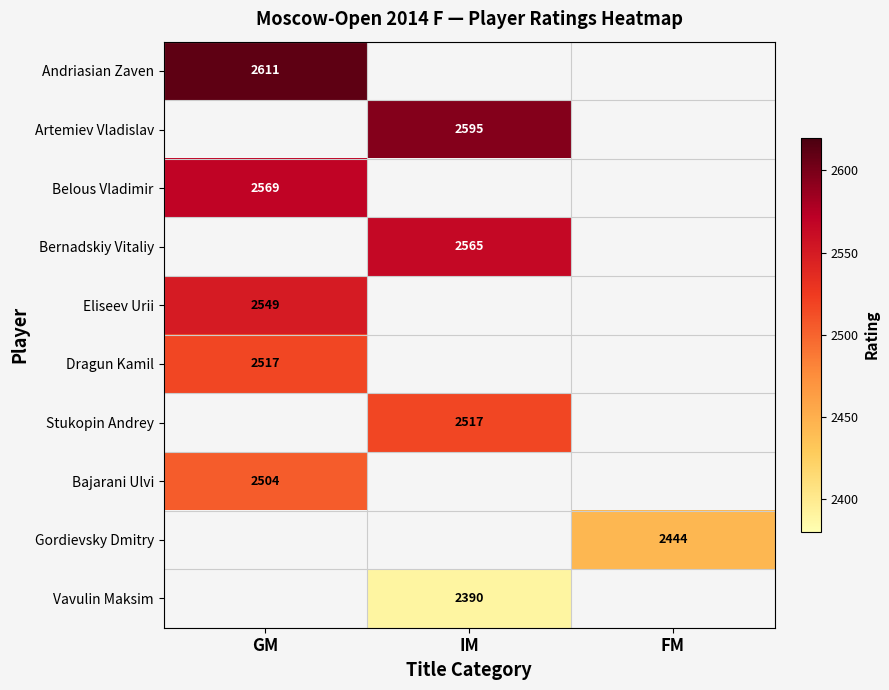

The value of Stukopin Andrey at IM is 4011. True or false?

False